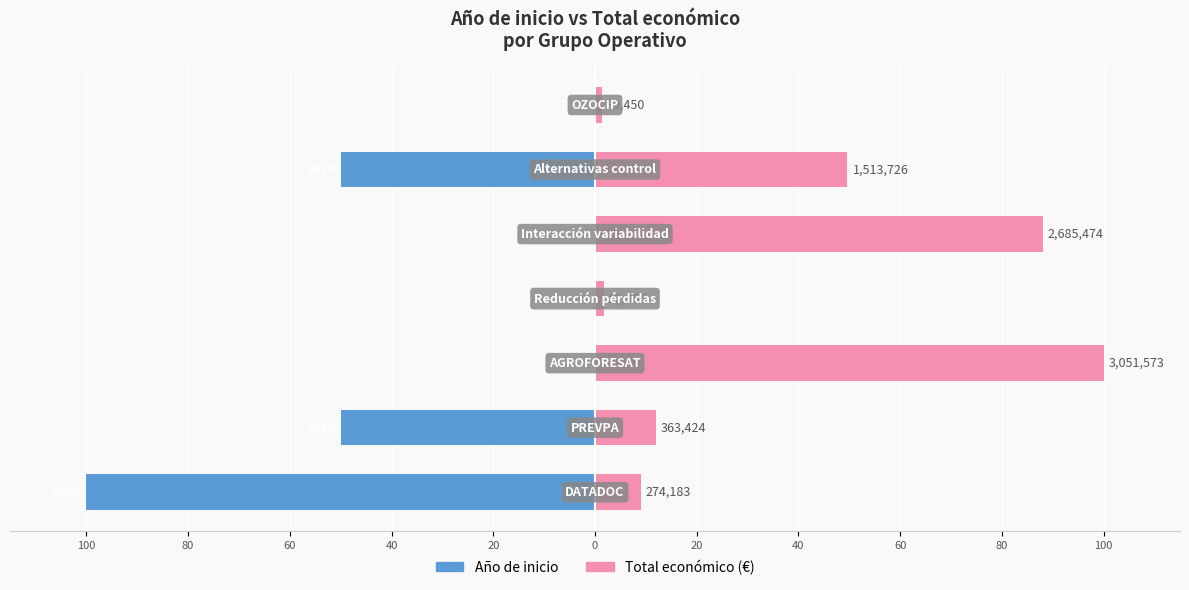

What is the smallest value displayed?

-100.0